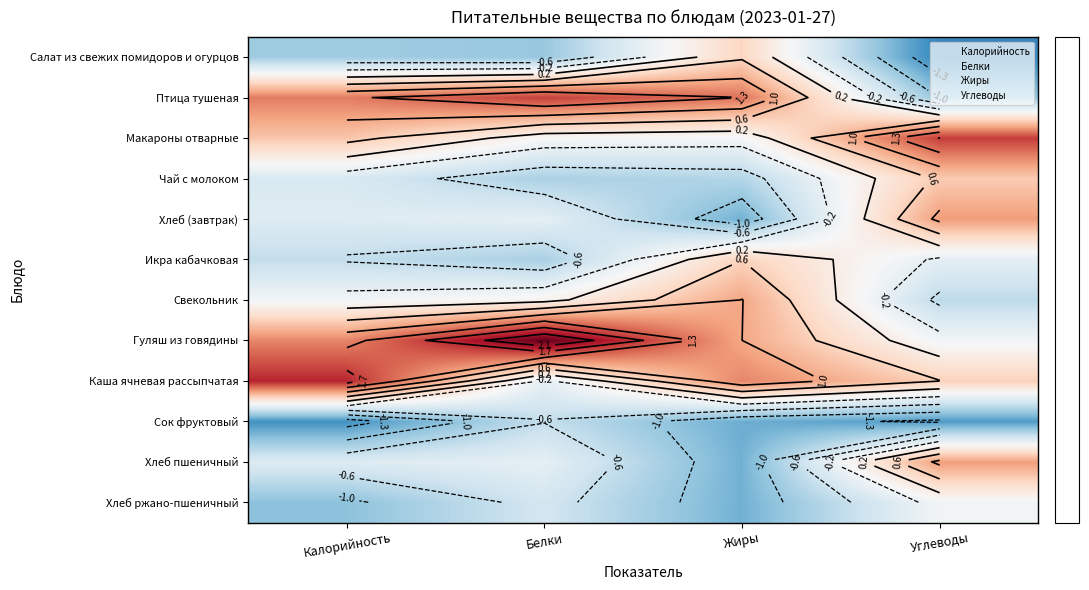

Which category has the highest value in the Птица тушеная series?

Белки